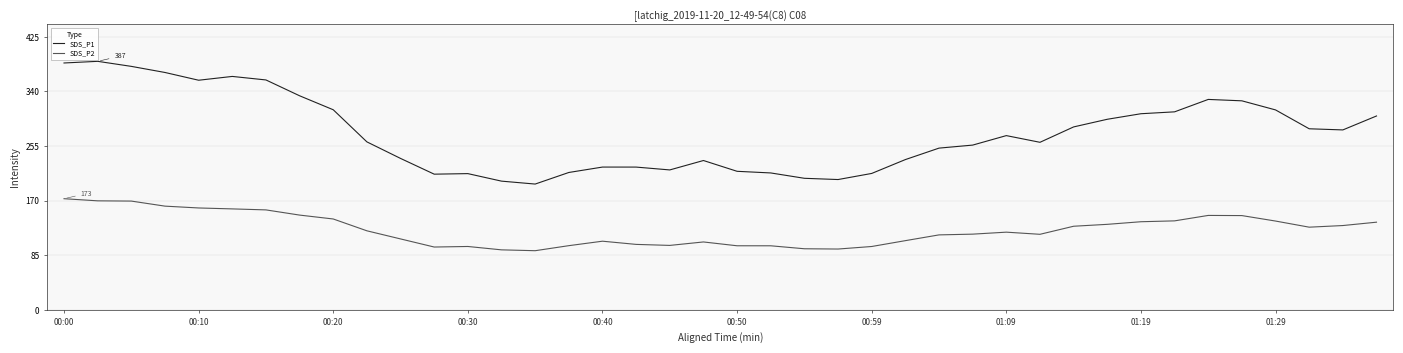

Which series has the largest range (max minus min)?

SDS_P1